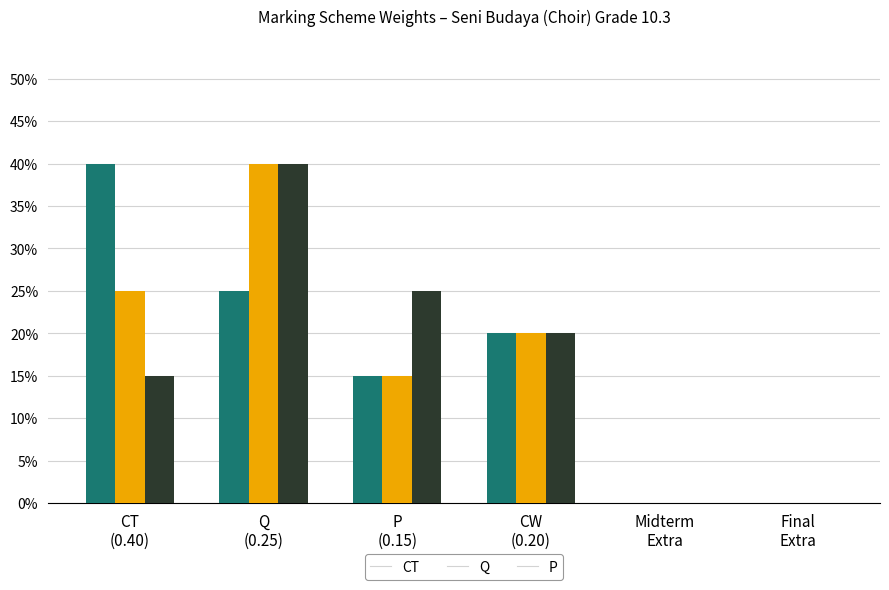

What are all the series names shown in the legend?

CT, Q, P